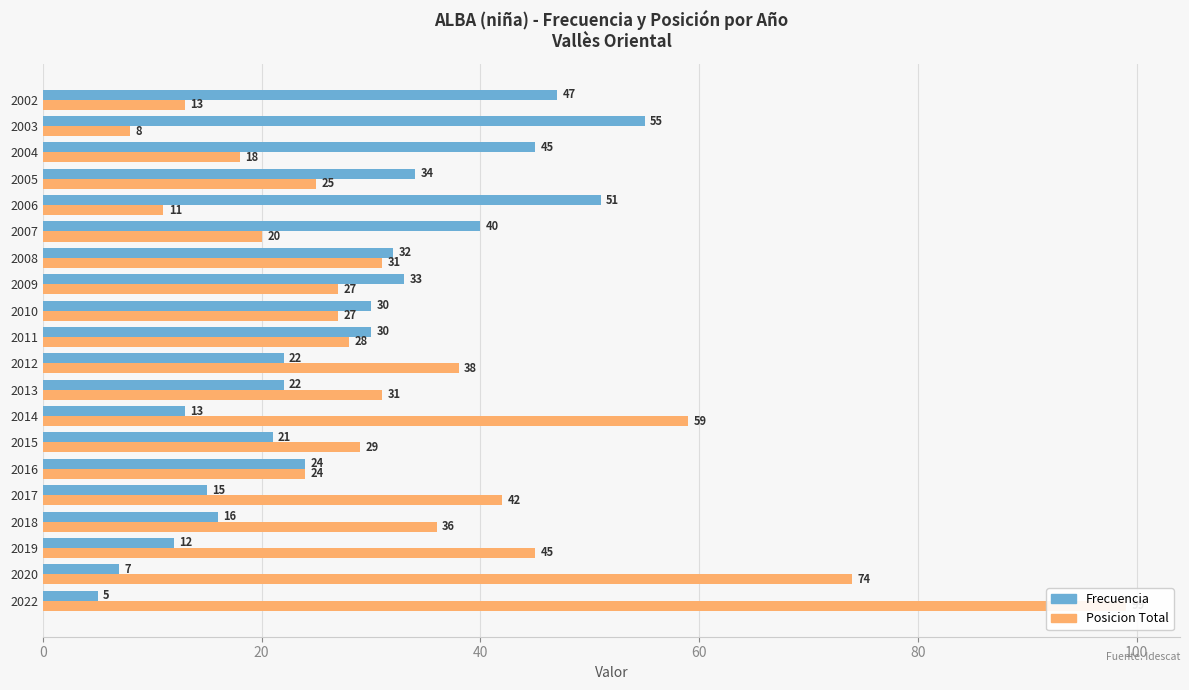

Which series has the widest spread of values?

Posicion Total